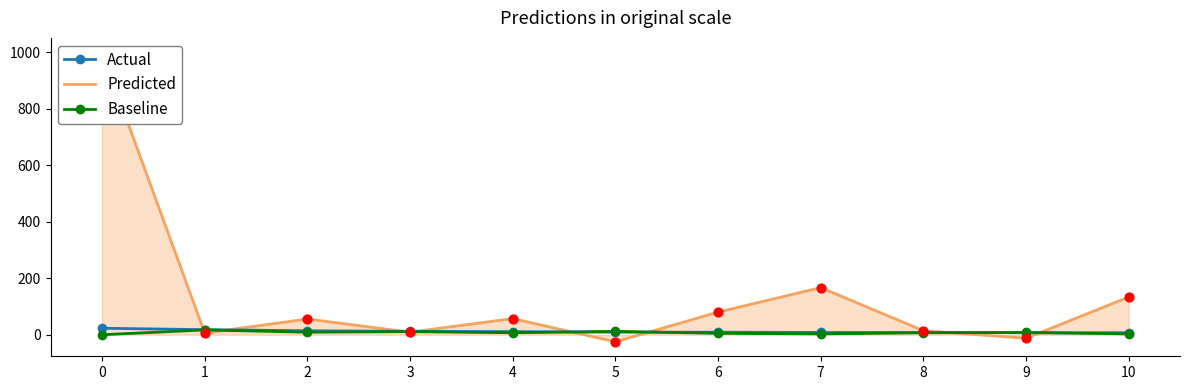

Which series has the largest total across all categories?

Predicted